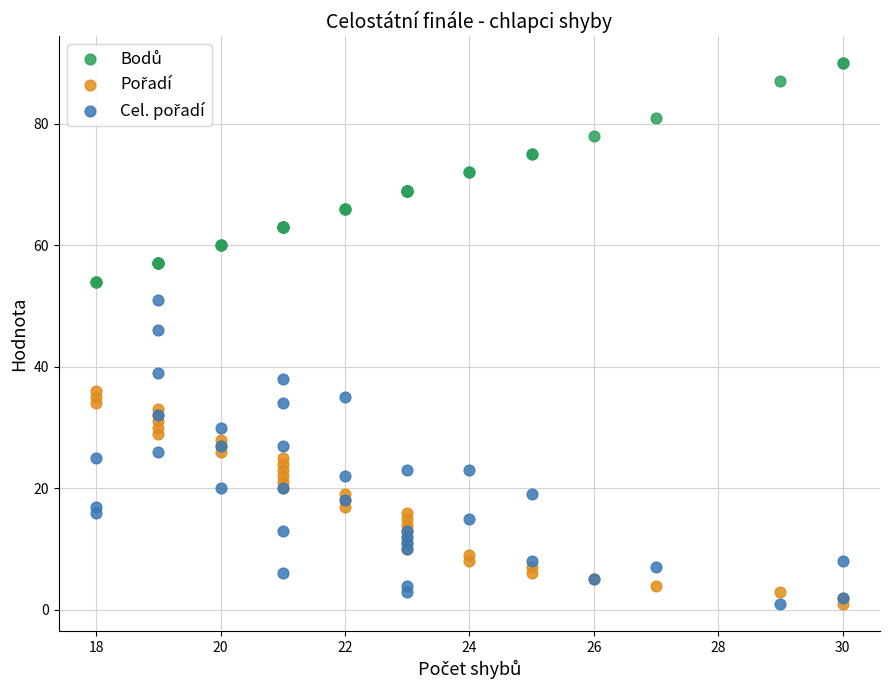

What is the X range (max minus min) for the scatter plot?

12